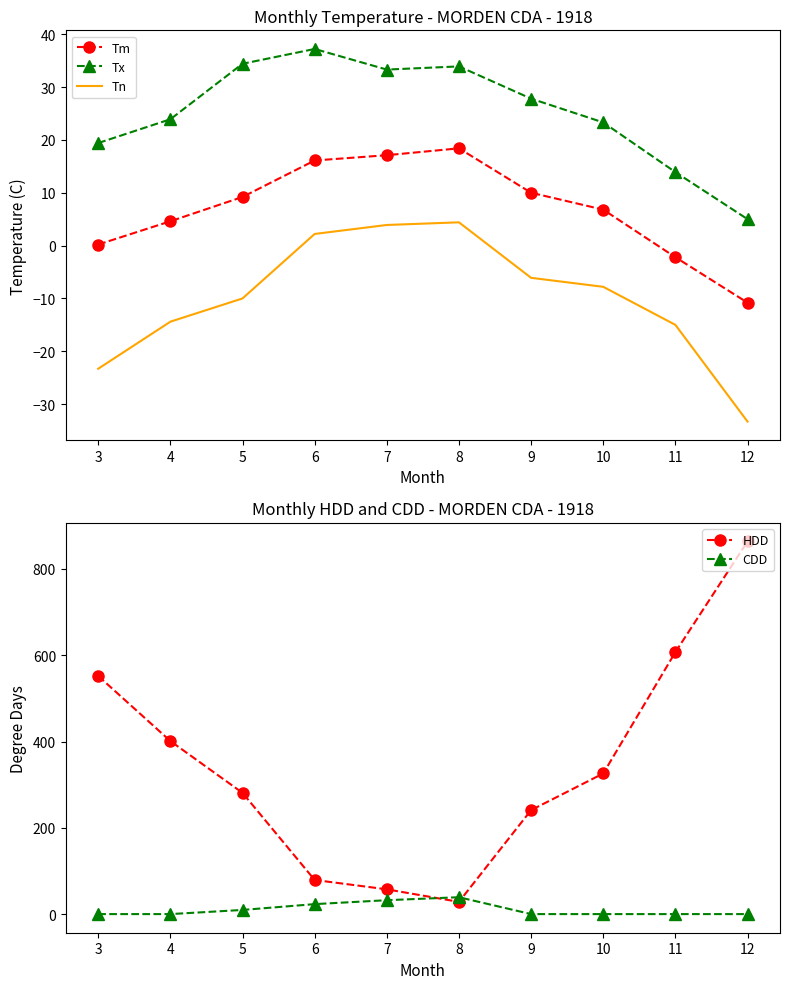

What is the spread (max minus min) of values at 10?

333.7